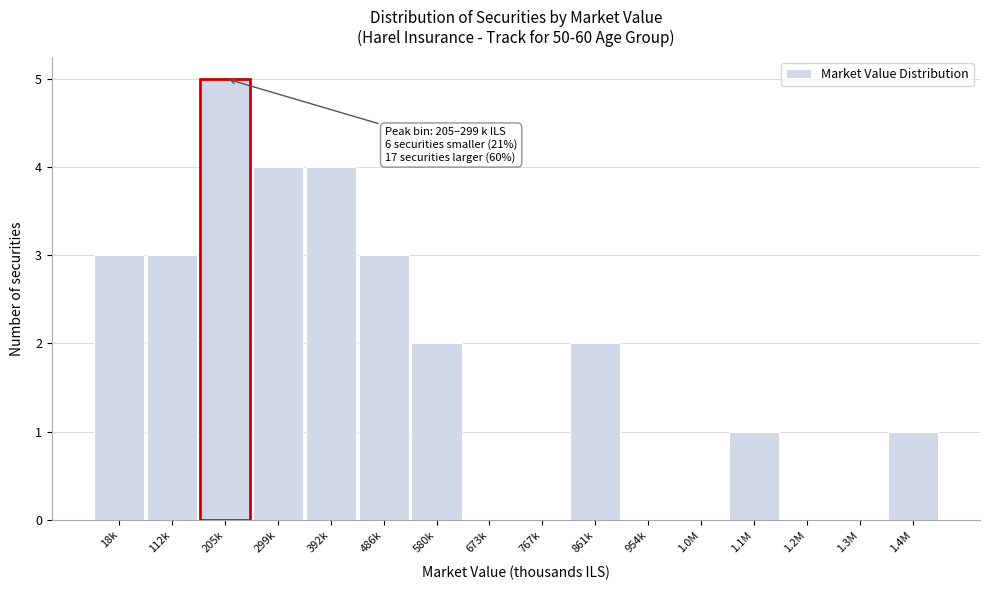

Reading right to left, list all the values displayed in this chart.

1.4M=1	1.3M=0	1.2M=0	1.1M=1	1.0M=0	954k=0	861k=2	767k=0	673k=0	580k=2	486k=3	392k=4	299k=4	205k=5	112k=3	18k=3